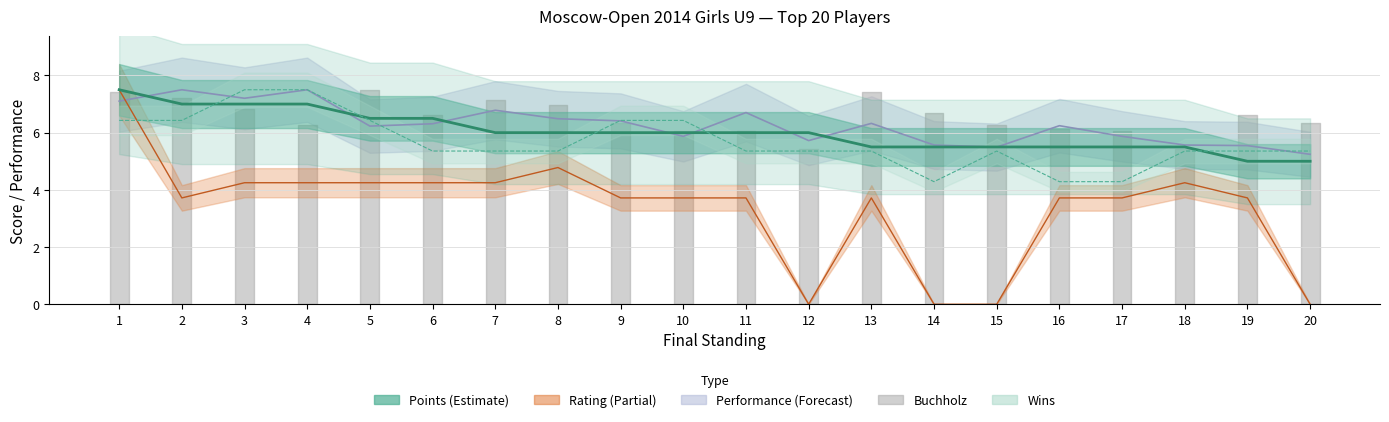

Is the value of Points at 4 greater than the value of Rating at 5?

Yes